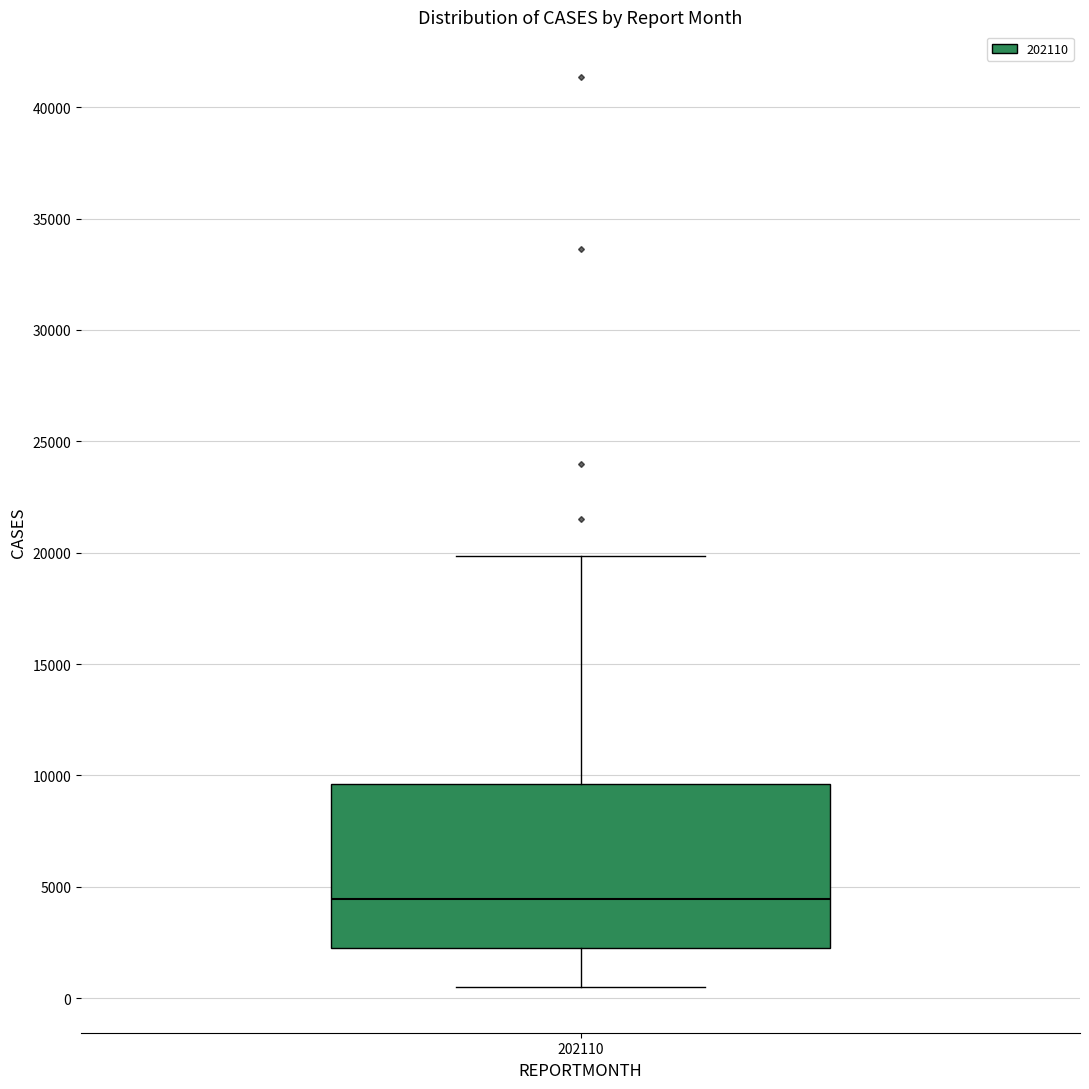

Where is the lower edge of the box at x = 202110 on the y-axis? The values are not printed on the chart, so give them approximately, as read against the axis.

2000